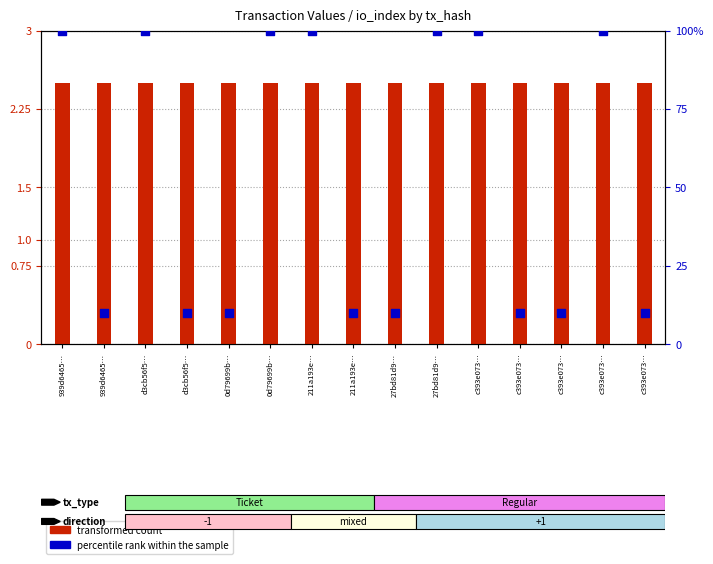

Is the value of percentile rank within the sample at 939d6465… greater than the value of transformed count at c393e073…?

Yes